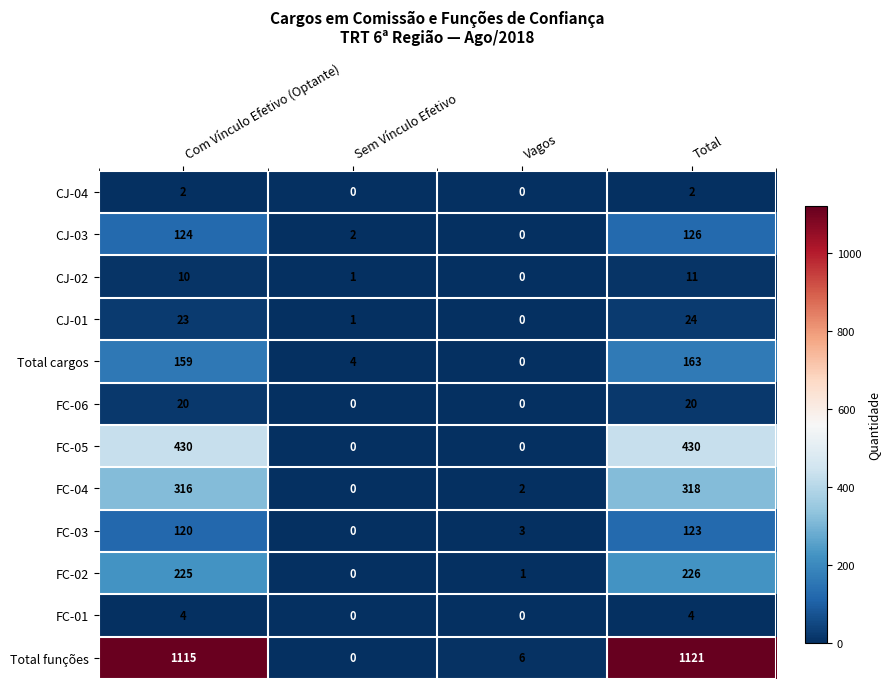

What is the difference between the maximum and minimum values in the FC-05 series?

430